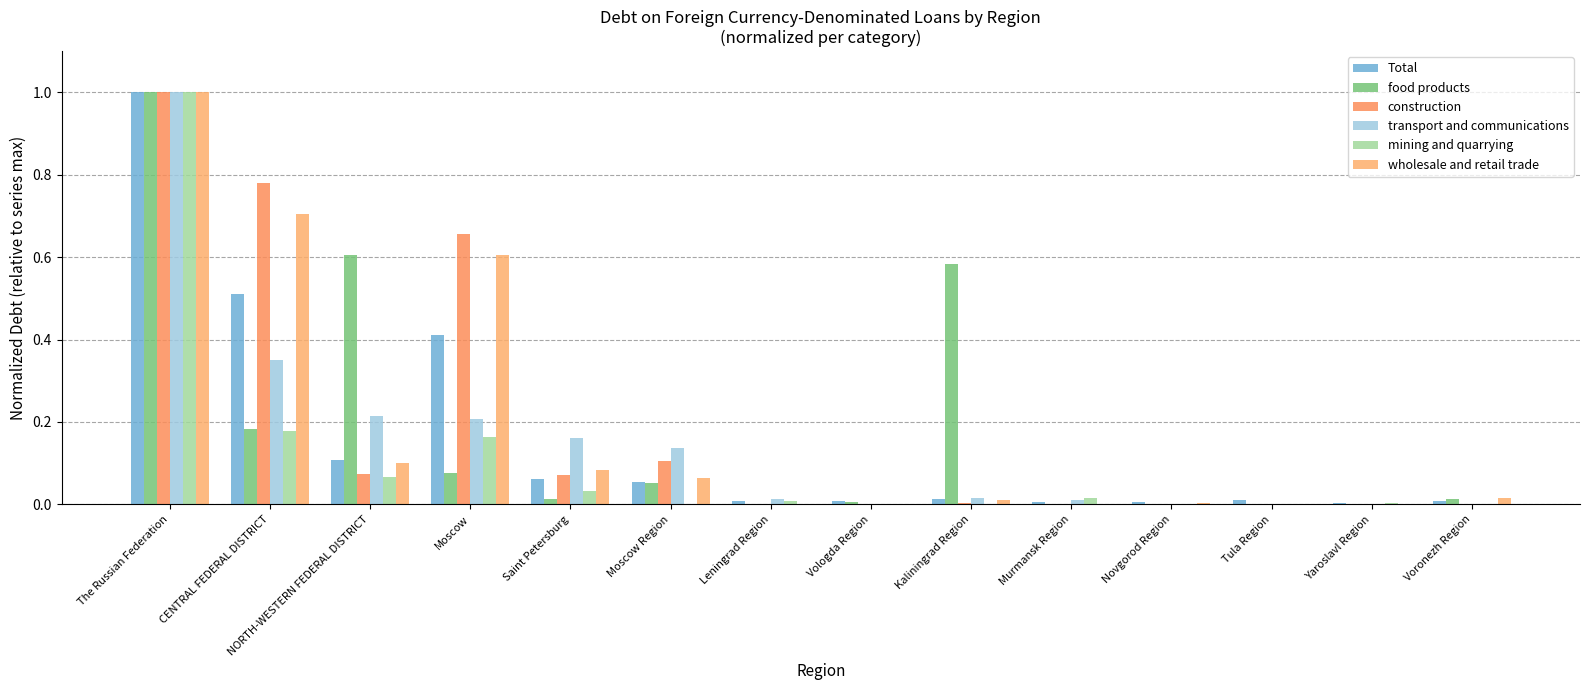

What is the greatest value displayed?

1.0